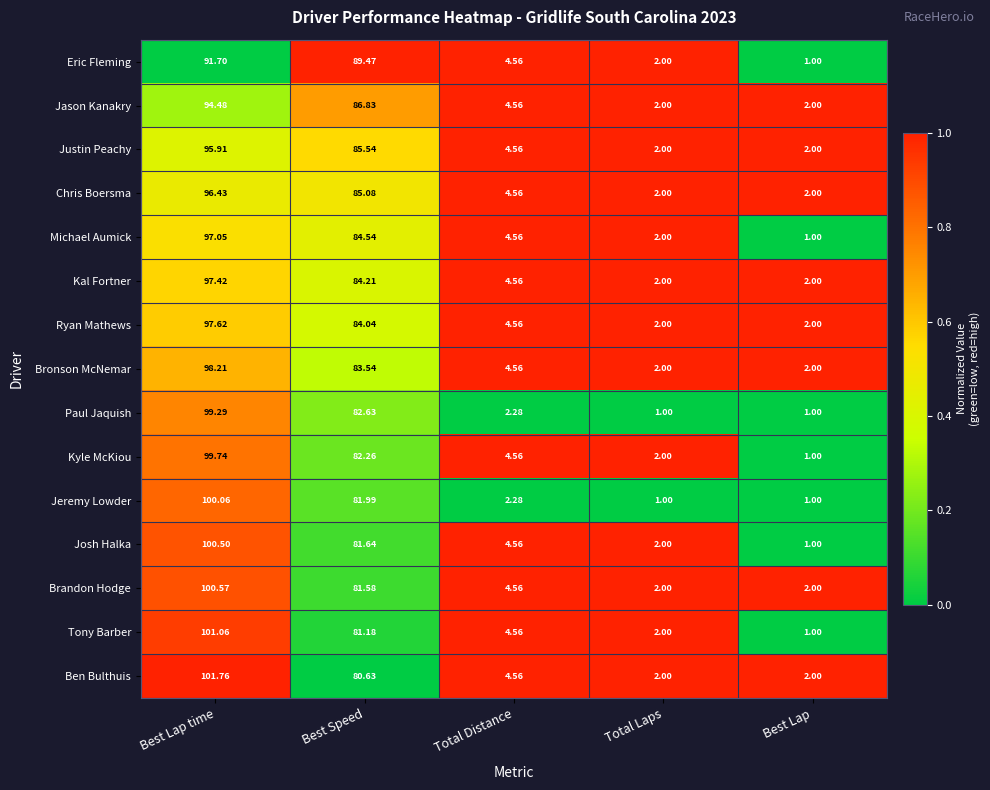

Where does the Paul Jaquish series first go above 2?

Best Lap time